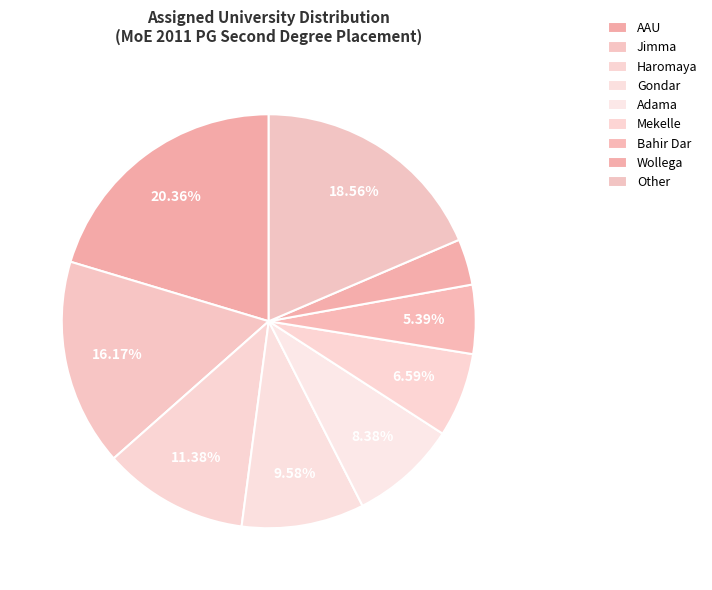

Count the number of slices in the pie.

9